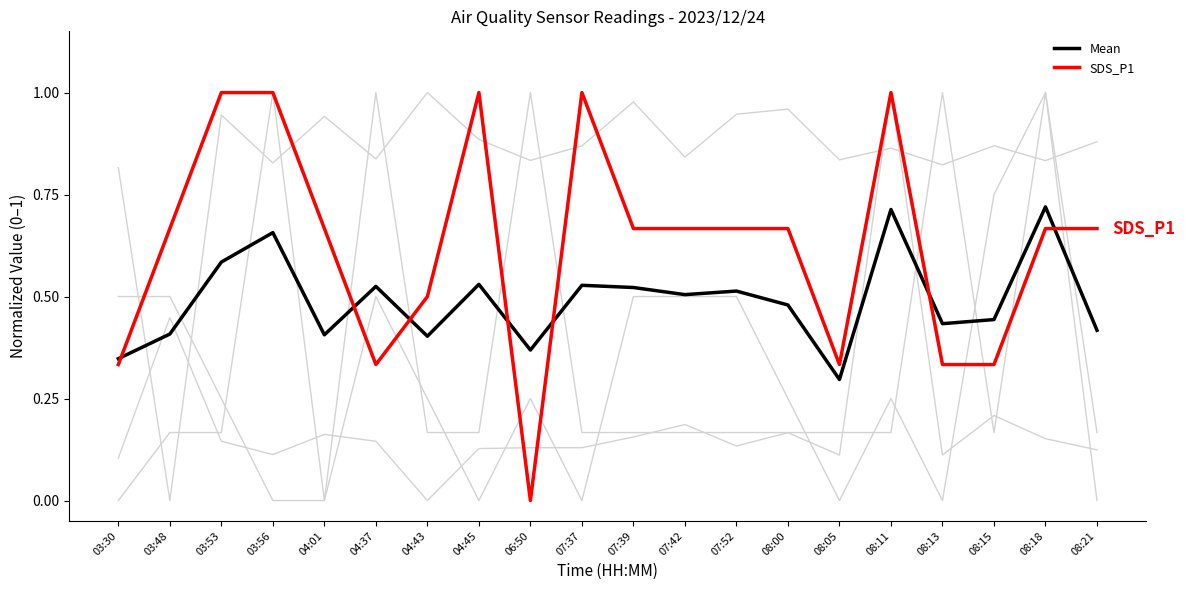

Is it true that Mean equals 0.5 at 04:37?

True